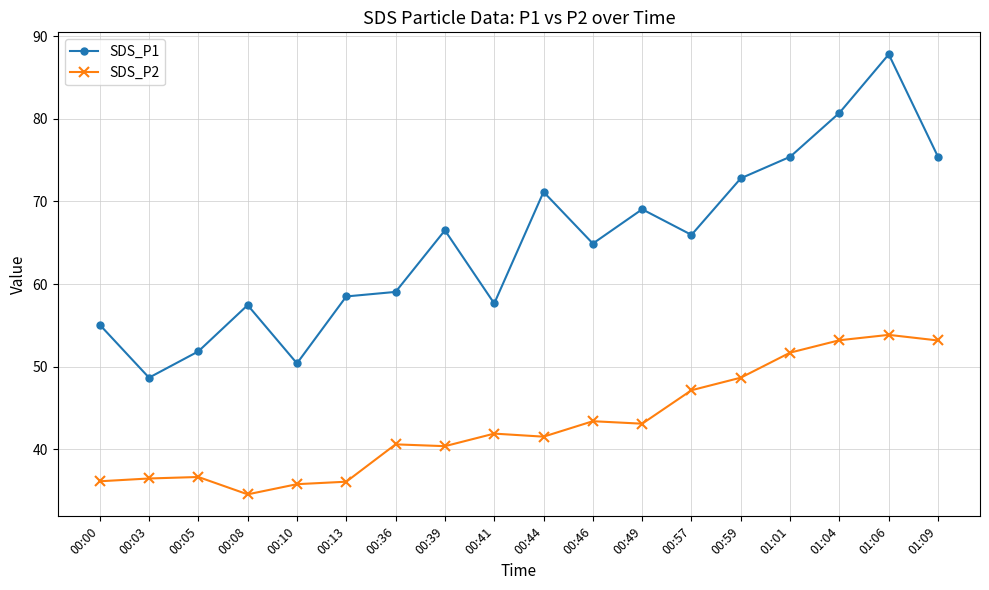

True or false: SDS_P2 and SDS_P1 intersect in this chart.

False